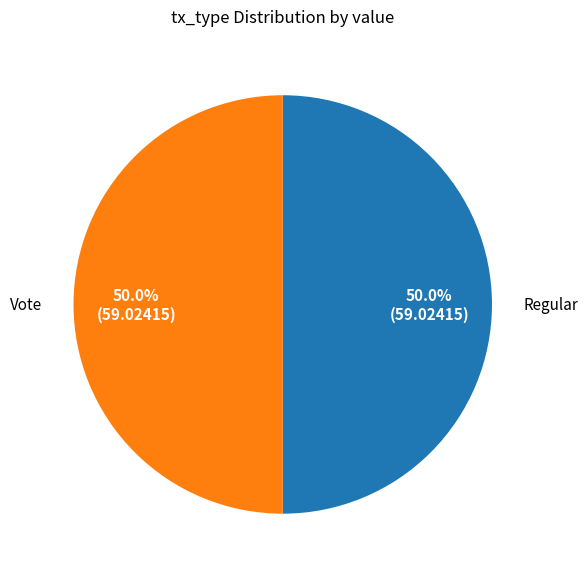

Approximately how many times larger is the value at Regular compared to Vote?

1.0